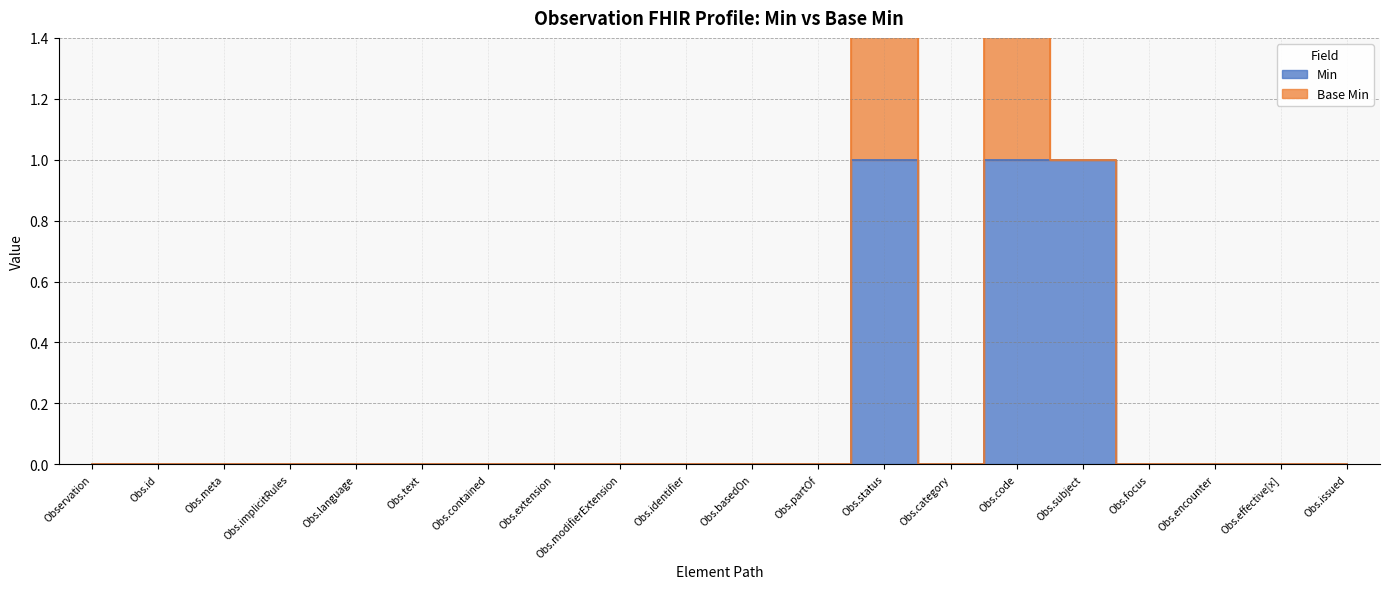

Rank the categories by value from lowest to highest.

Observation, Obs.id, Obs.meta, Obs.implicitRules, Obs.language, Obs.text, Obs.contained, Obs.extension, Obs.modifierExtension, Obs.identifier, Obs.basedOn, Obs.partOf, Obs.category, Obs.focus, Obs.encounter, Obs.effective[x], Obs.issued, Obs.status, Obs.code, Obs.subject